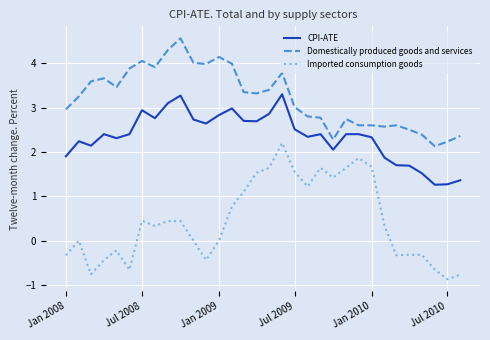

List the series in order of their overall mean, lowest first.

Imported consumption goods, CPI-ATE, Domestically produced goods and services